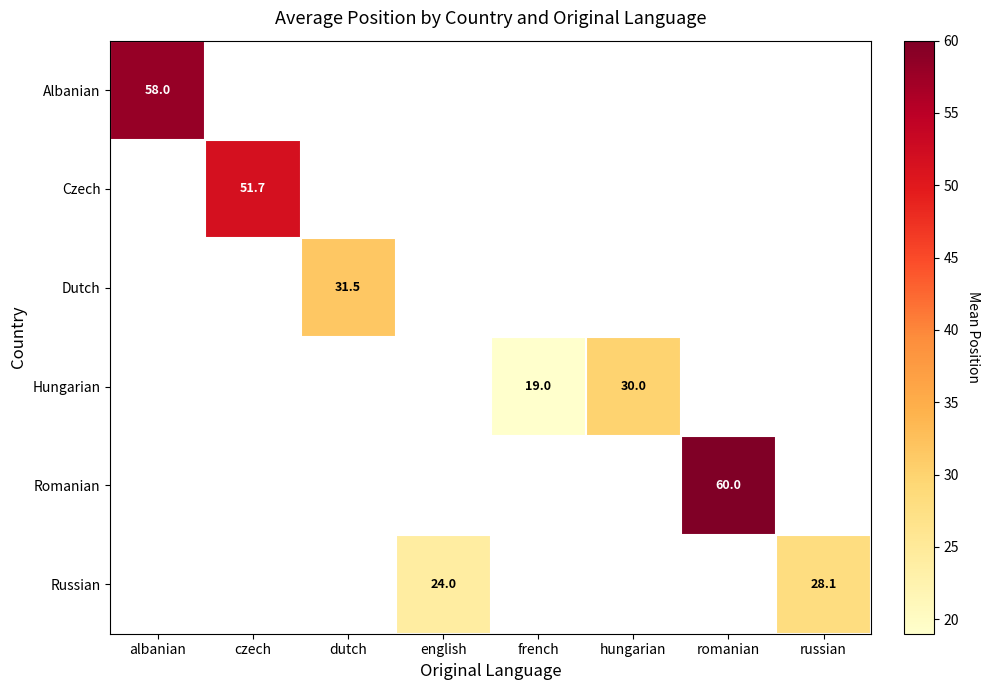

How many data points does each series have?

8